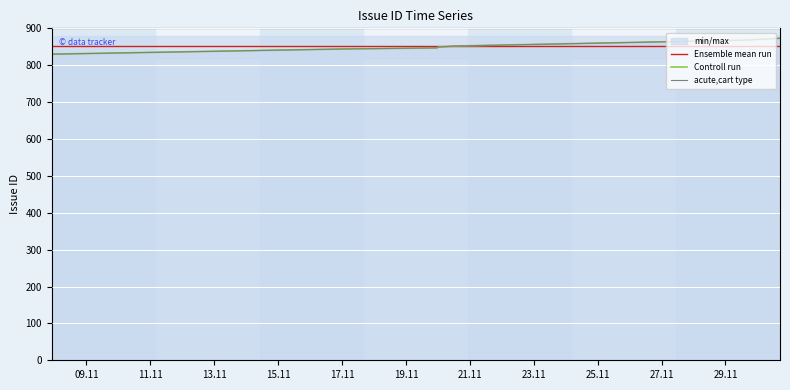

What is the difference between the highest and lowest values at 15.11?

2.9